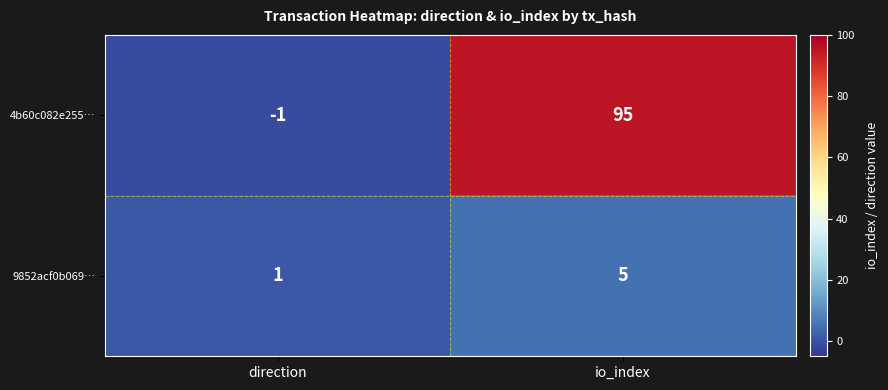

Reading left to right, extract all data points from this chart.

4b60c082e255…: -1	95
9852acf0b069…: 1	5